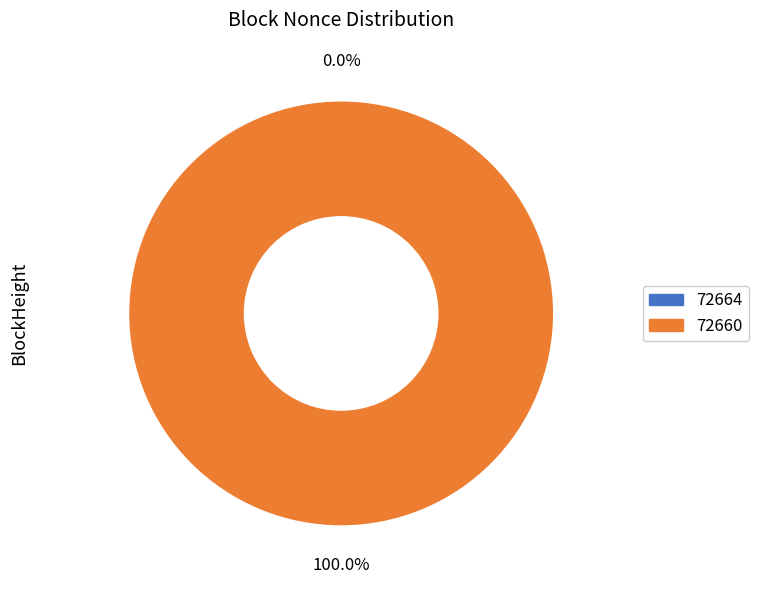

How many segments does this pie chart have?

2